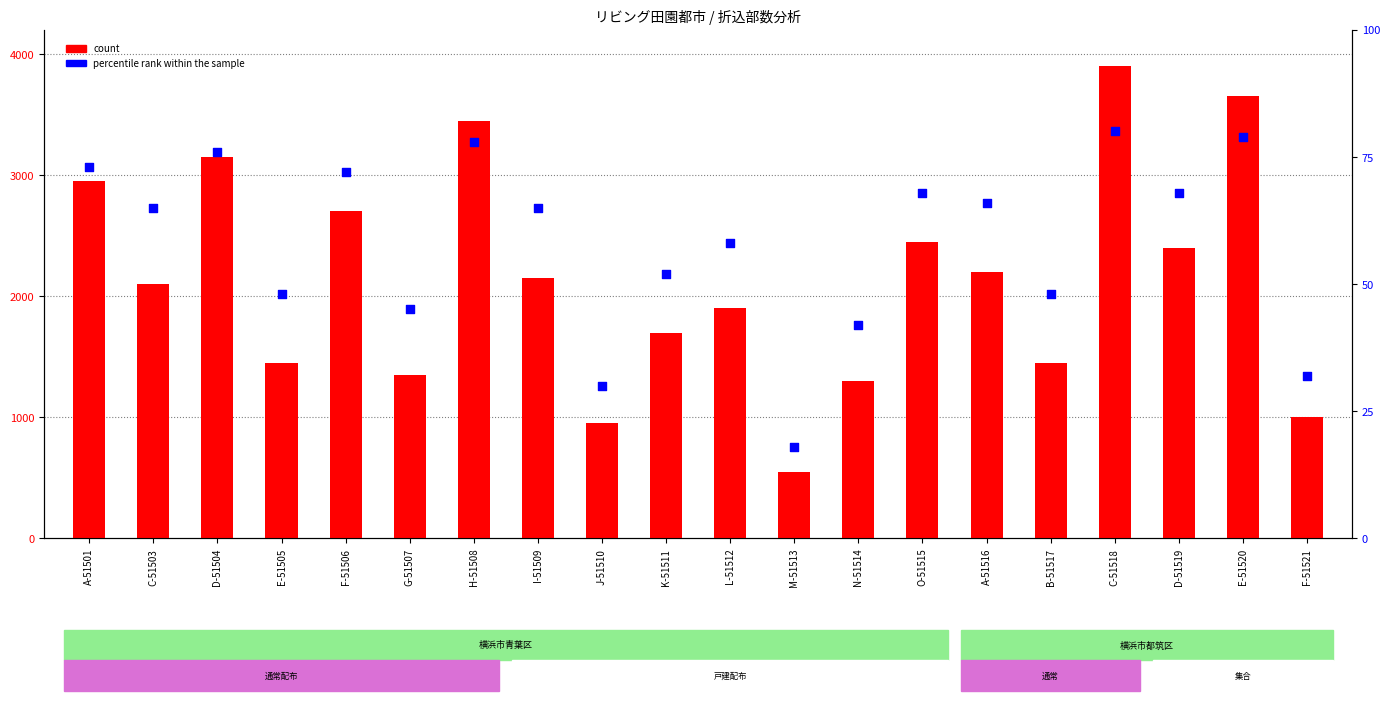

What are all the series names shown in the legend?

count, percentile rank within the sample